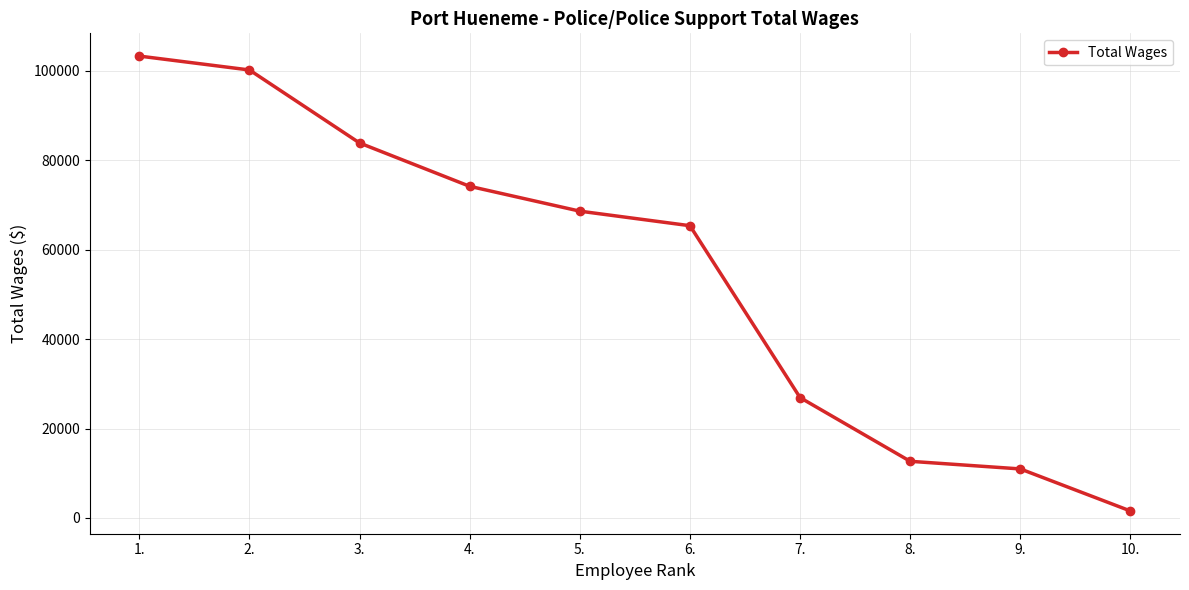

How many data points are less than 68629?

5